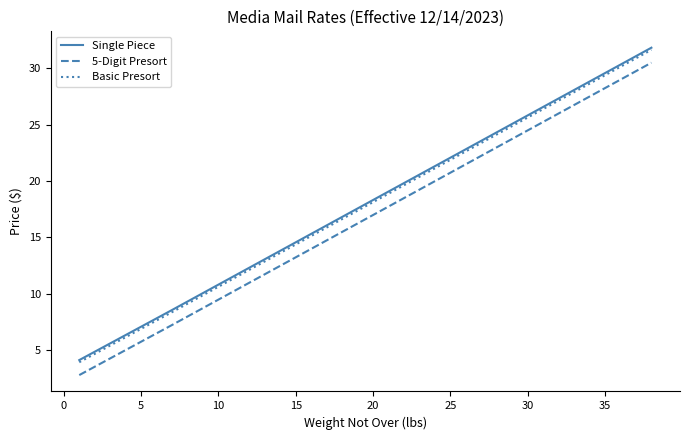

What is the difference between the maximum and minimum values in the Basic Presort series?

27.7